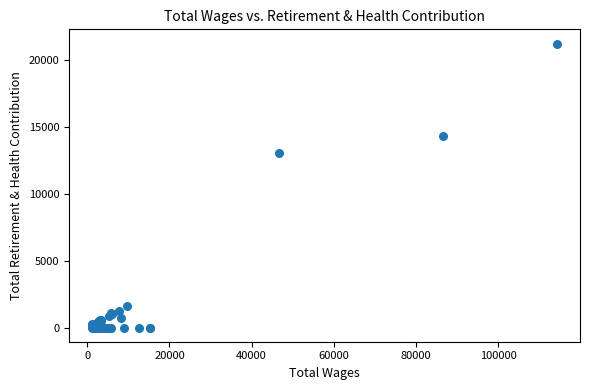

What Y value in the scatter plot is closest to 10625?

13081